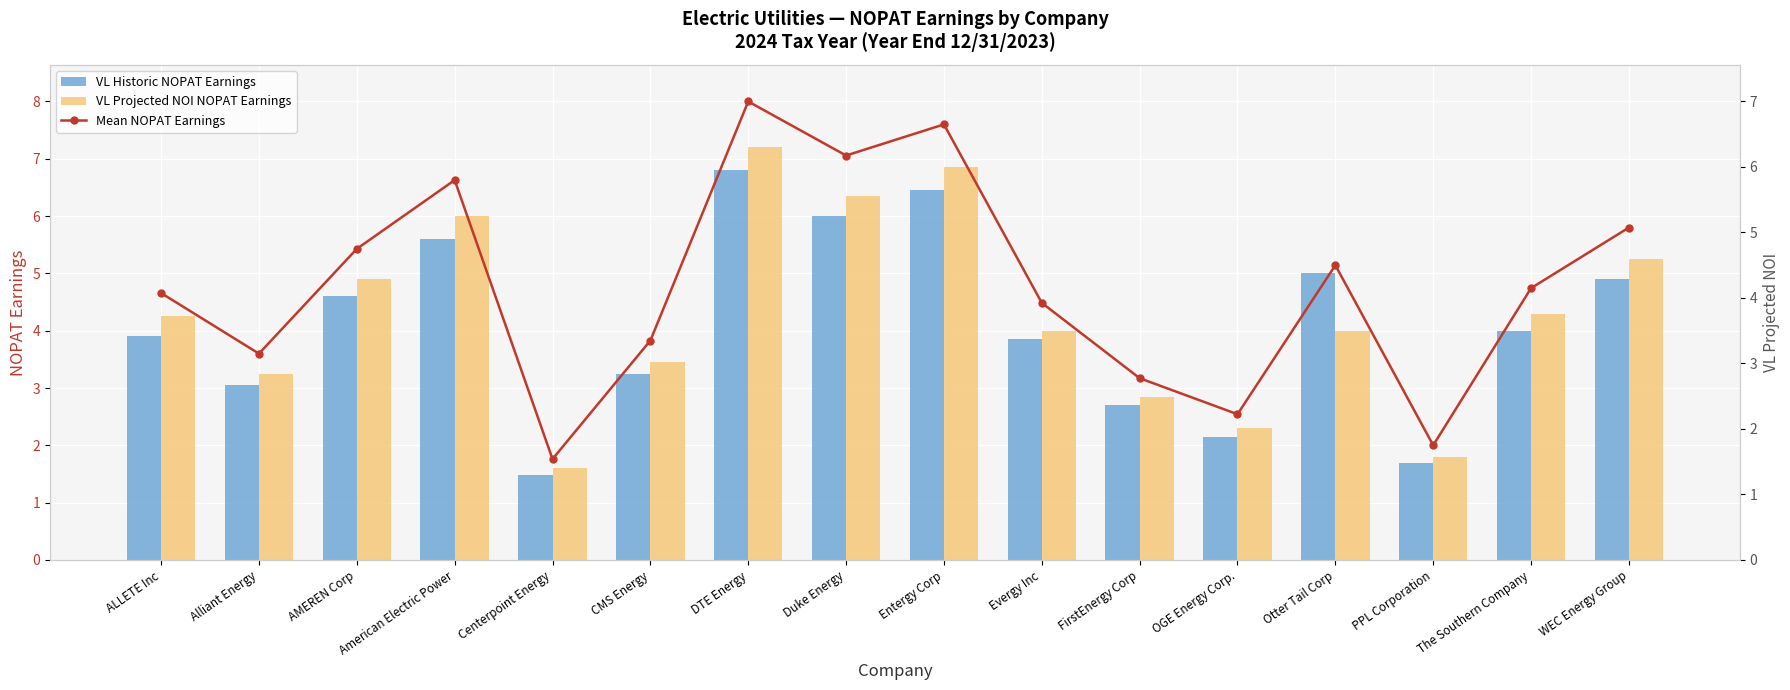

At which category does the chart reach its minimum across all series?

Centerpoint Energy